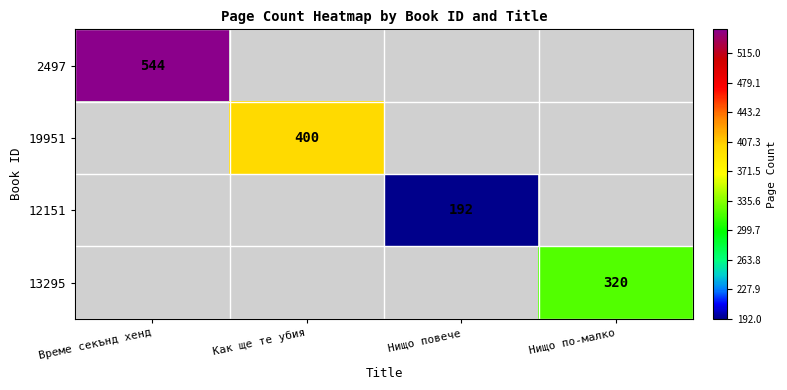

The 19951 series shows 400 at Как ще те убия. True or false?

True